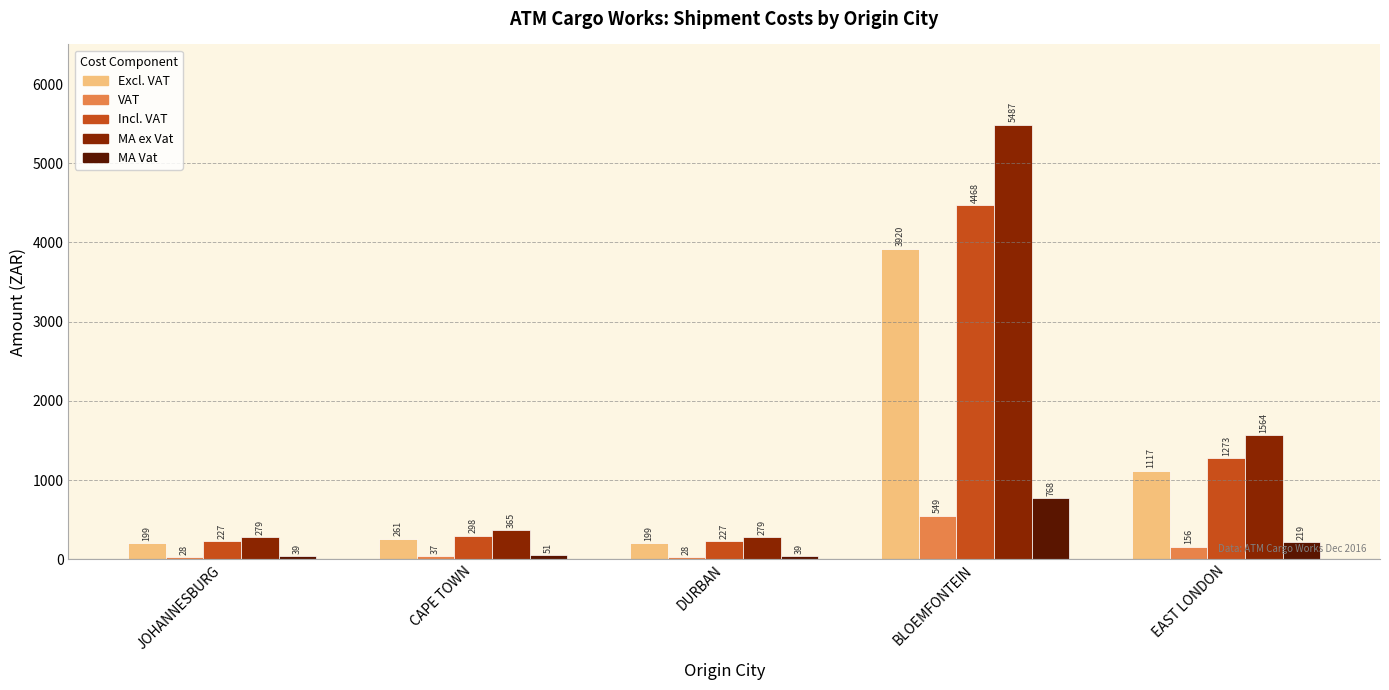

At which label is Excl. VAT closest to 2059?

EAST LONDON